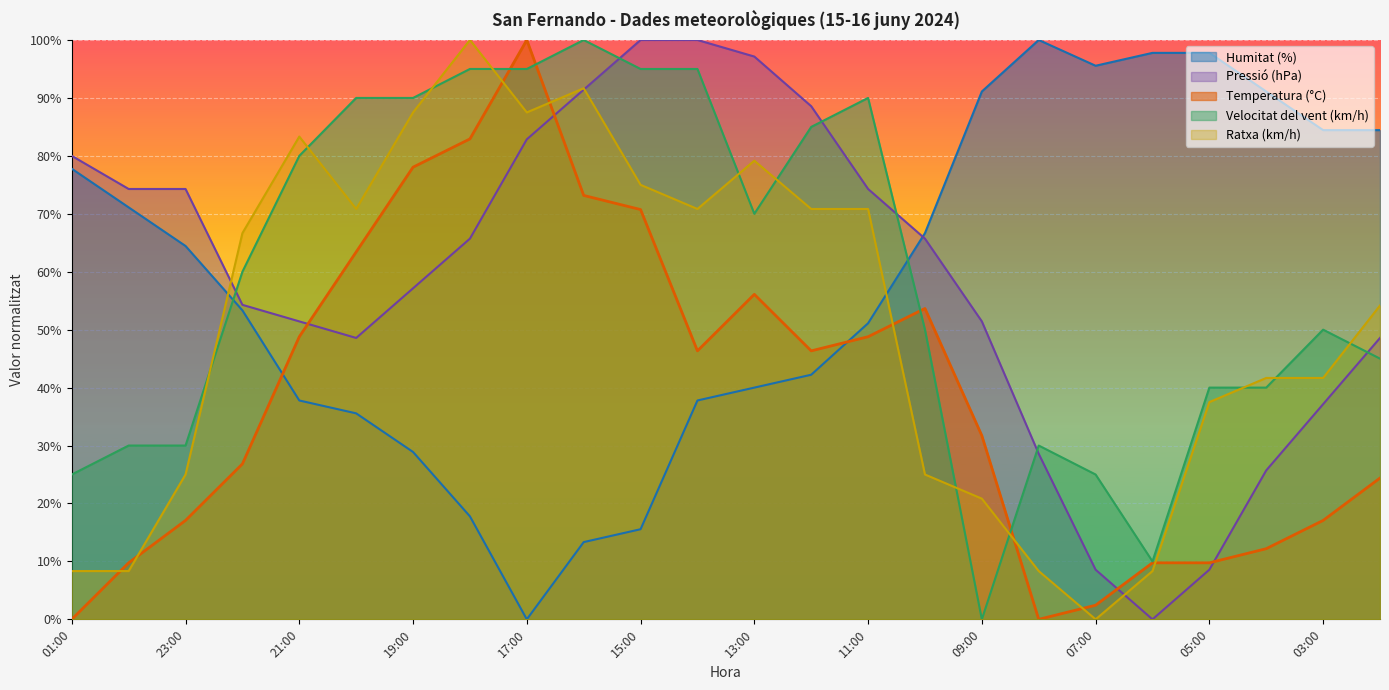

True or false: Pressió (hPa) has more than 1 points higher than both neighbors.

False